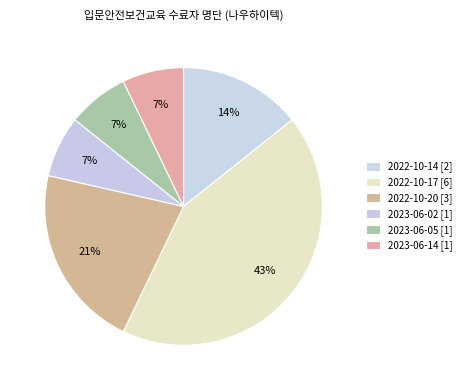

Count the number of slices in the pie.

6